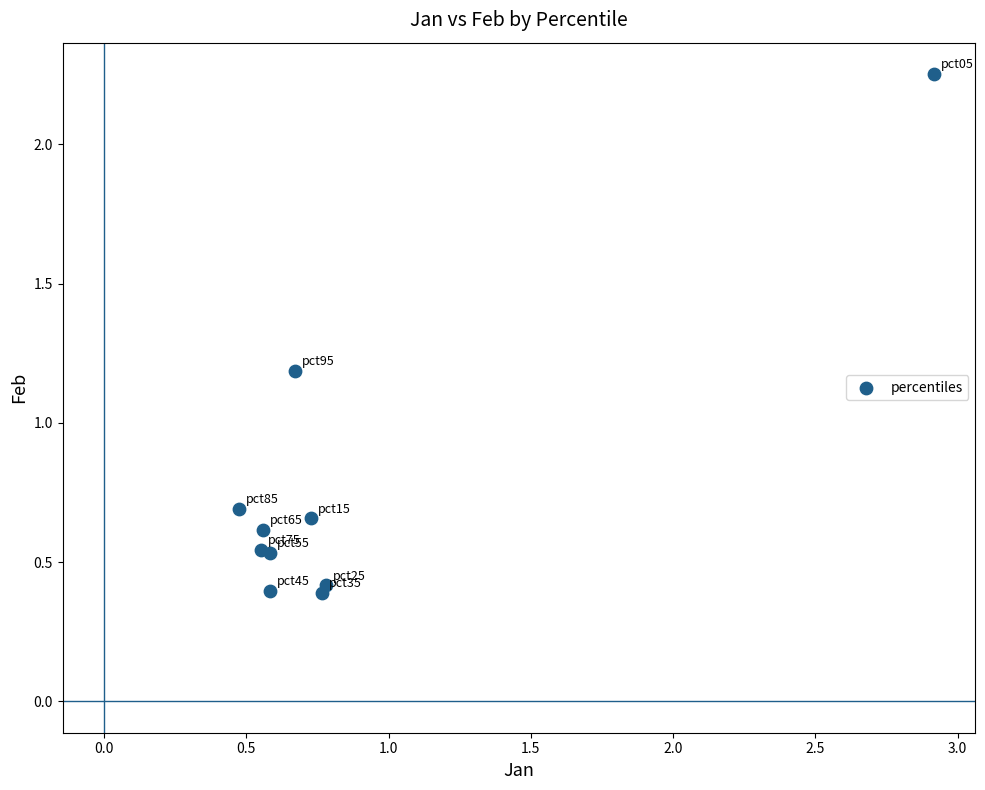

What Y value in the scatter plot is closest to 1?

1.2